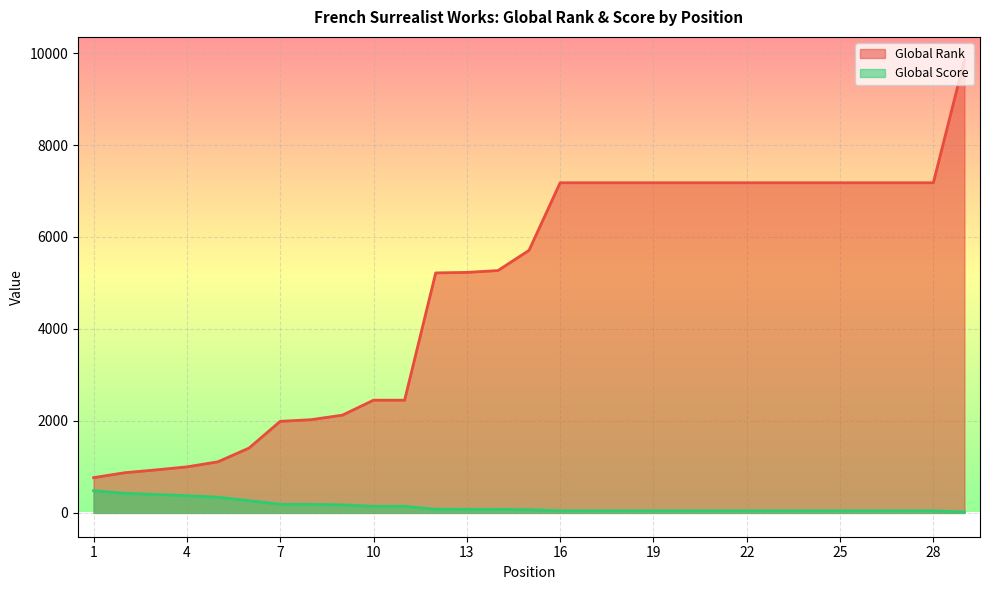

How many data points in Global Score are above 70?

14